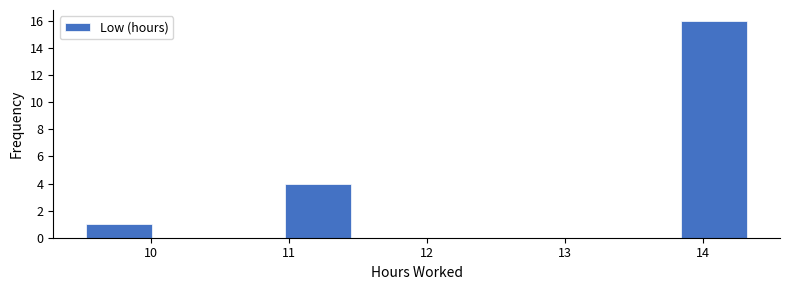

Over which range of the x-axis is the bar tallest?

13.8 to 14.3